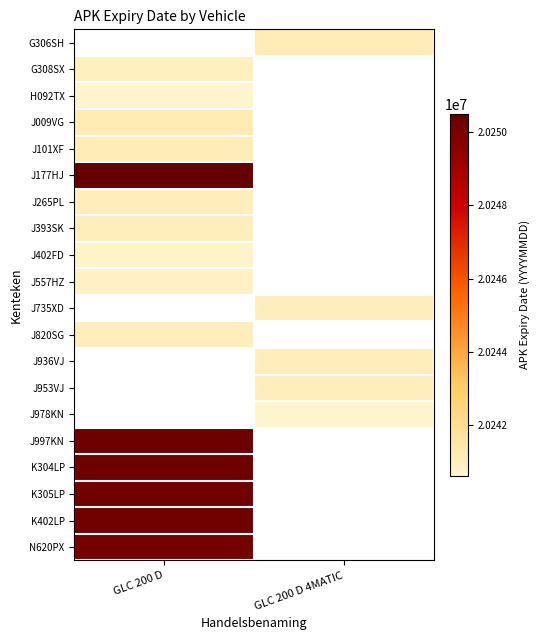

List the labels in order of N620PX value, smallest first.

GLC 200 D, GLC 200 D 4MATIC